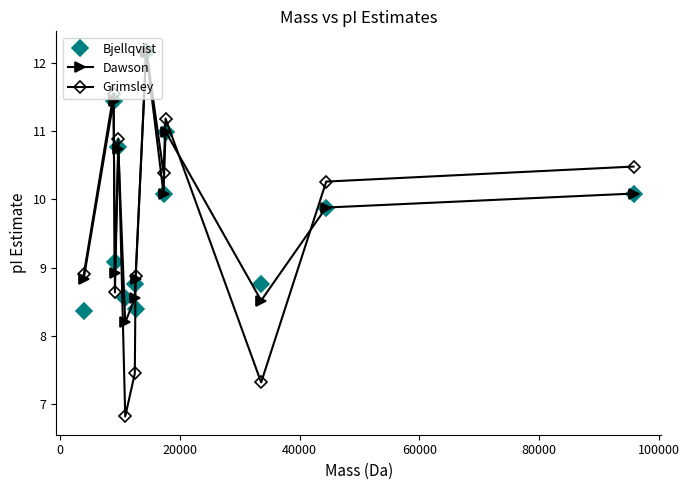

What is the lowest value of the Dawson series?

8.2